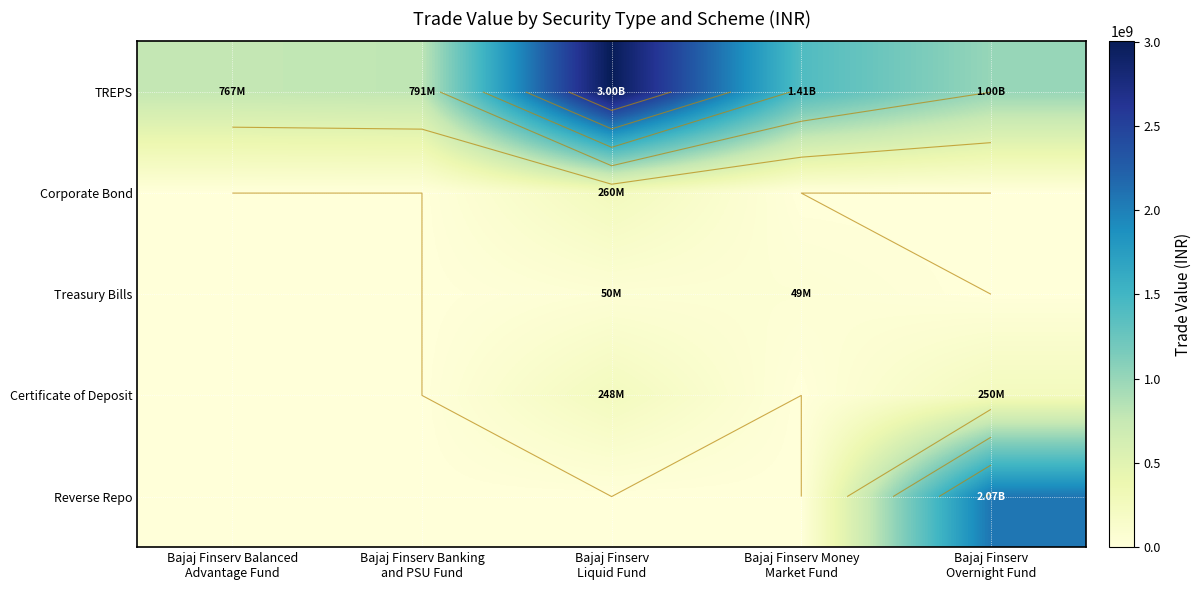

At which label is Corporate Bond closest to 129877166?

Bajaj Finserv Balanced Advantage Fund